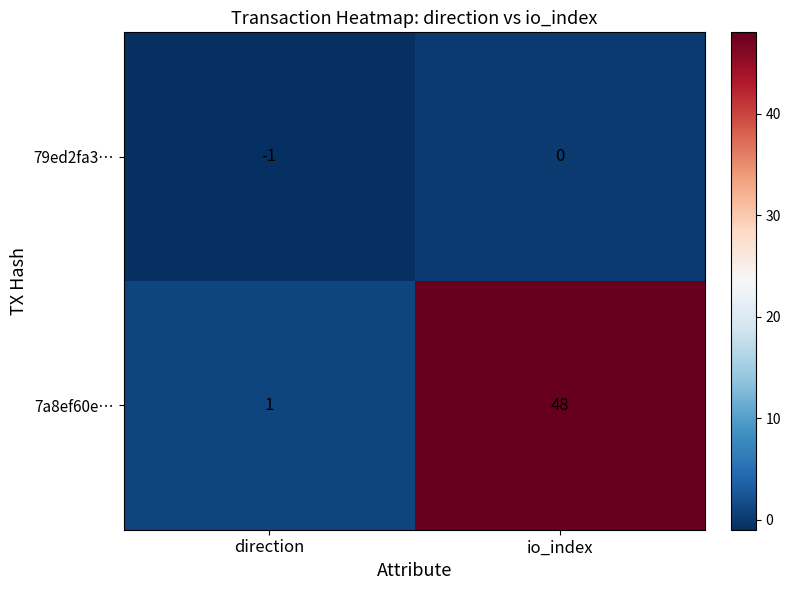

Reading left to right, transcribe all the data shown in this chart.

79ed2fa3…: direction=-1	io_index=0
7a8ef60e…: direction=1	io_index=48